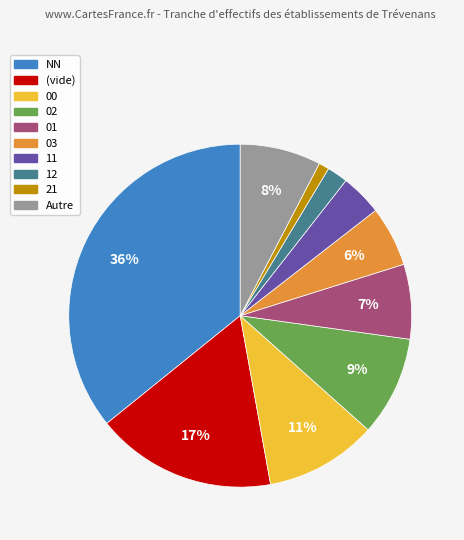

Is there any slice that represents more than half of the pie?

No